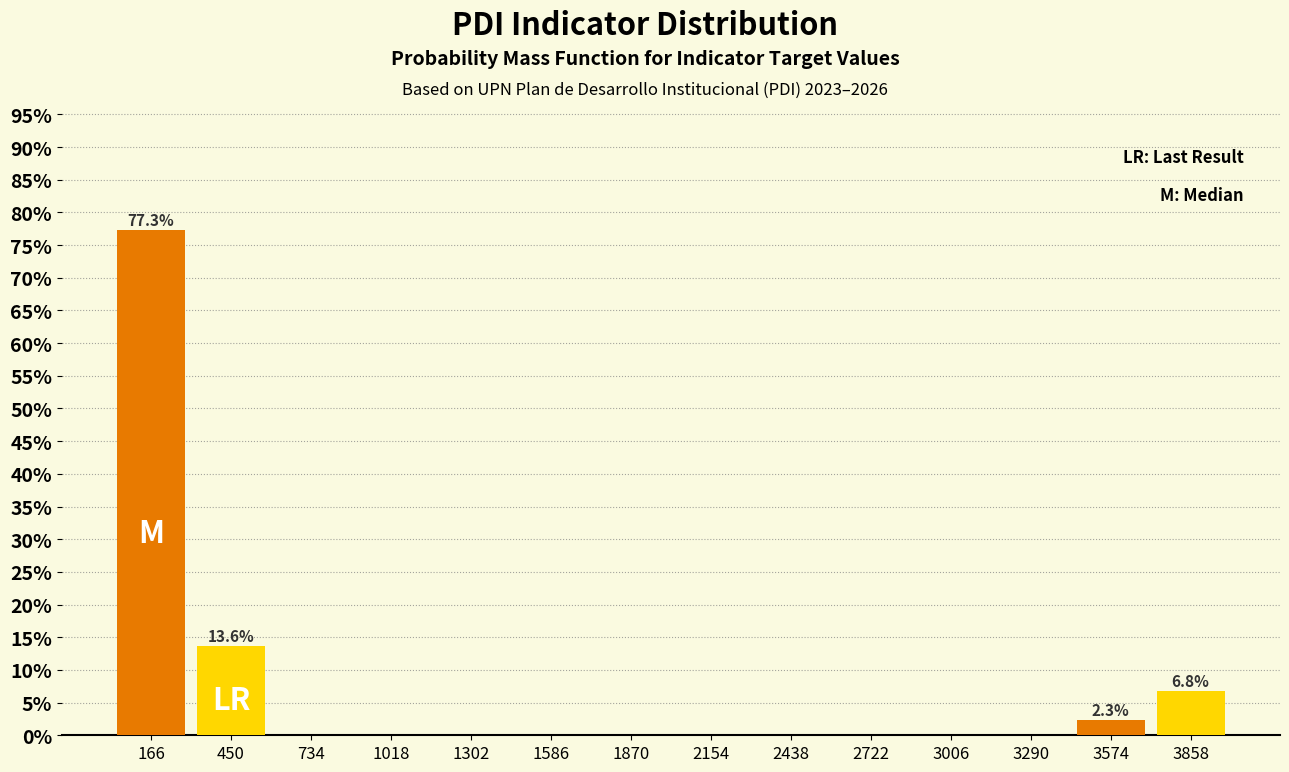

Over which range of the x-axis is the bar tallest?

50 to 300